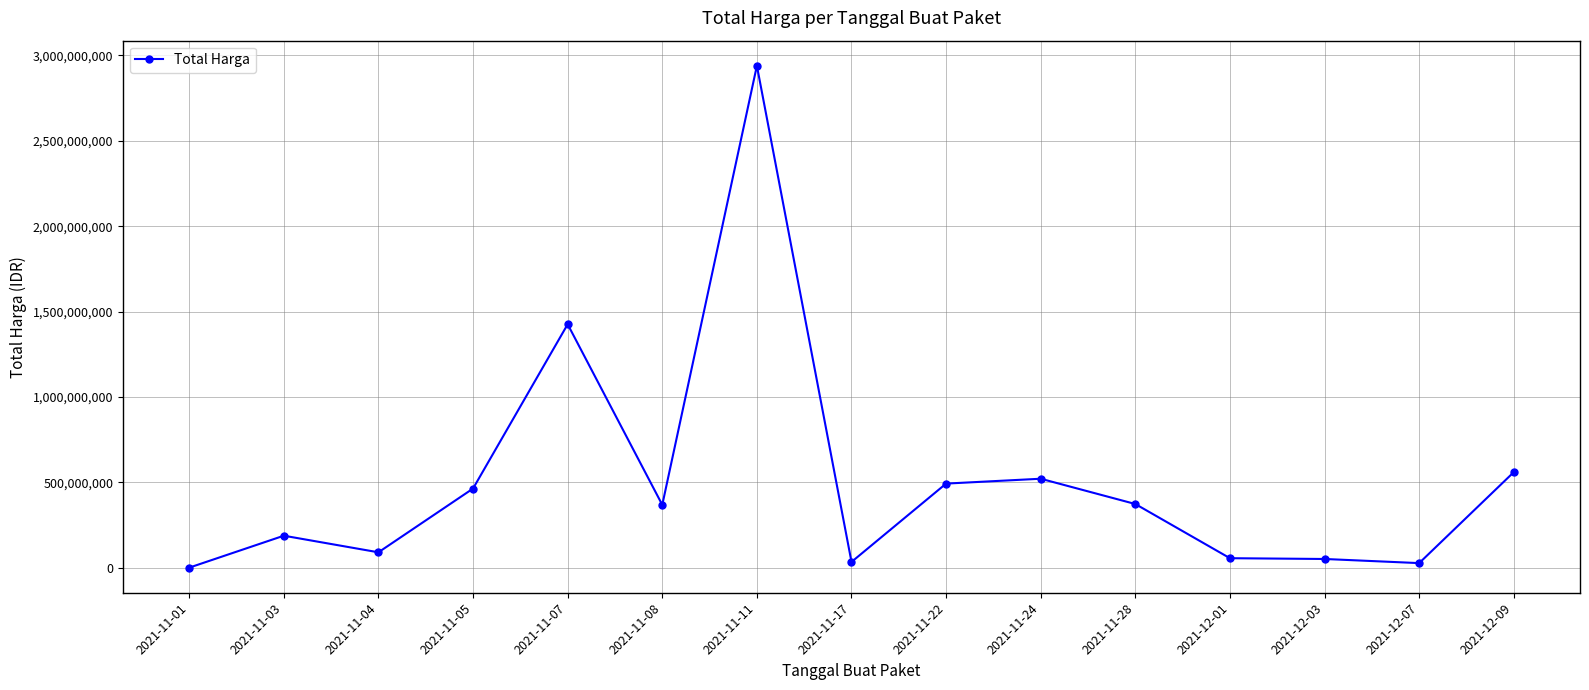

What is the difference between the maximum and minimum values?

2938586940